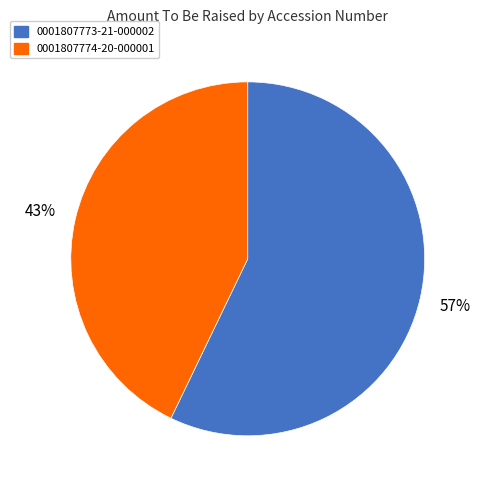

Which category has the biggest portion of the pie?

0001807773-21-000002